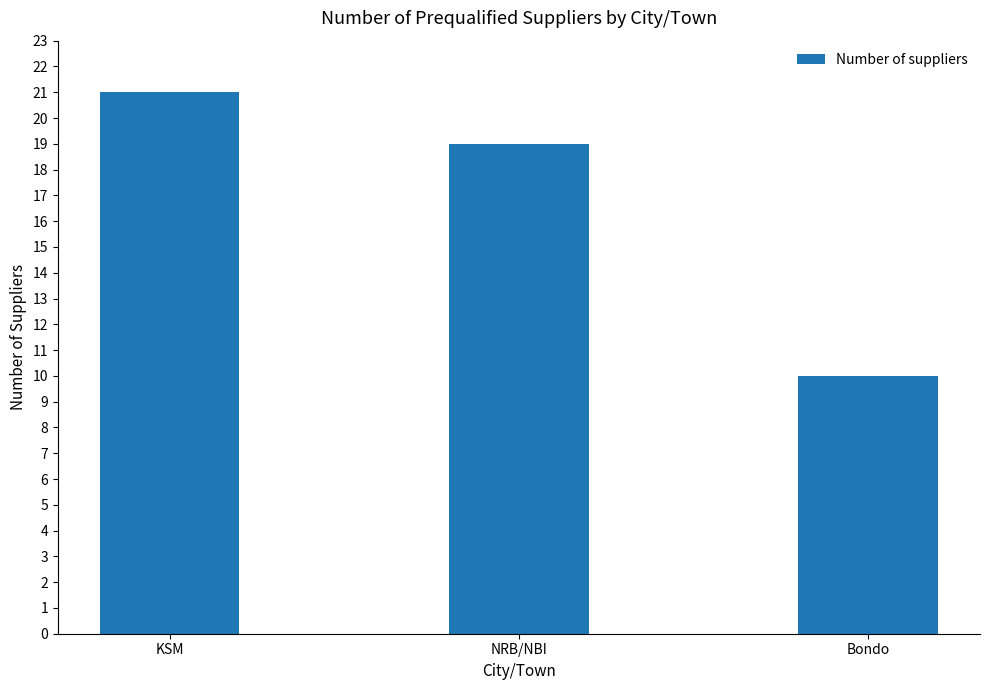

Rank the categories by value from lowest to highest.

Bondo, NRB/NBI, KSM